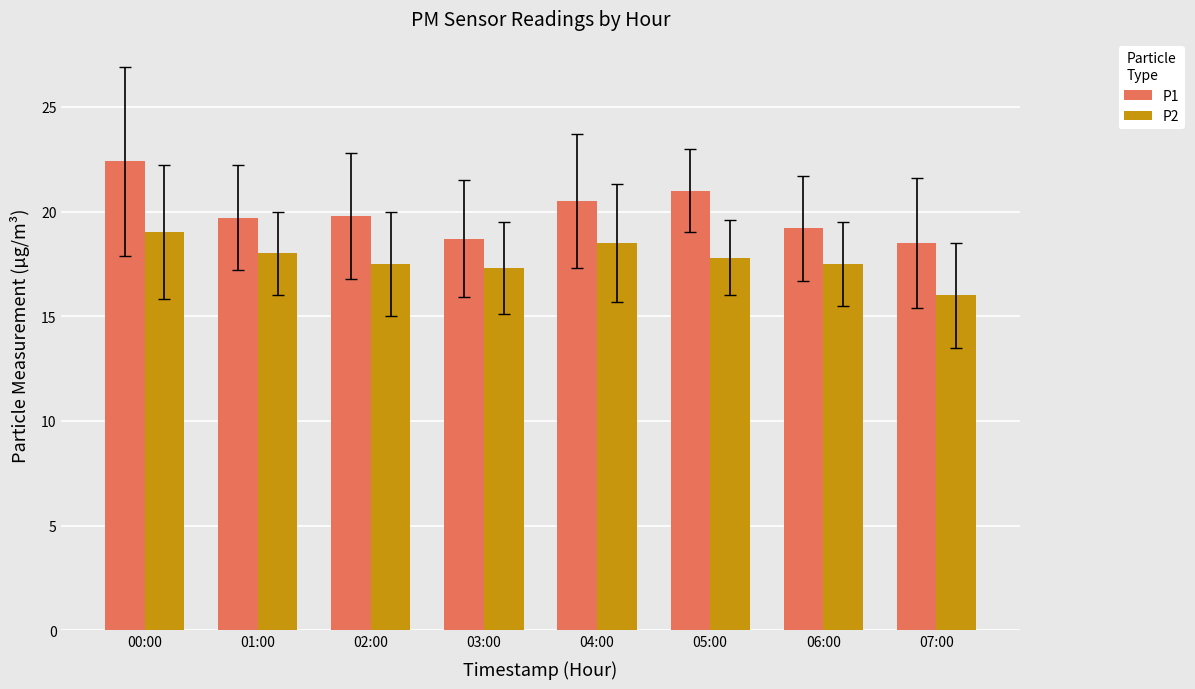

At which category does the chart reach its peak across all series?

00:00